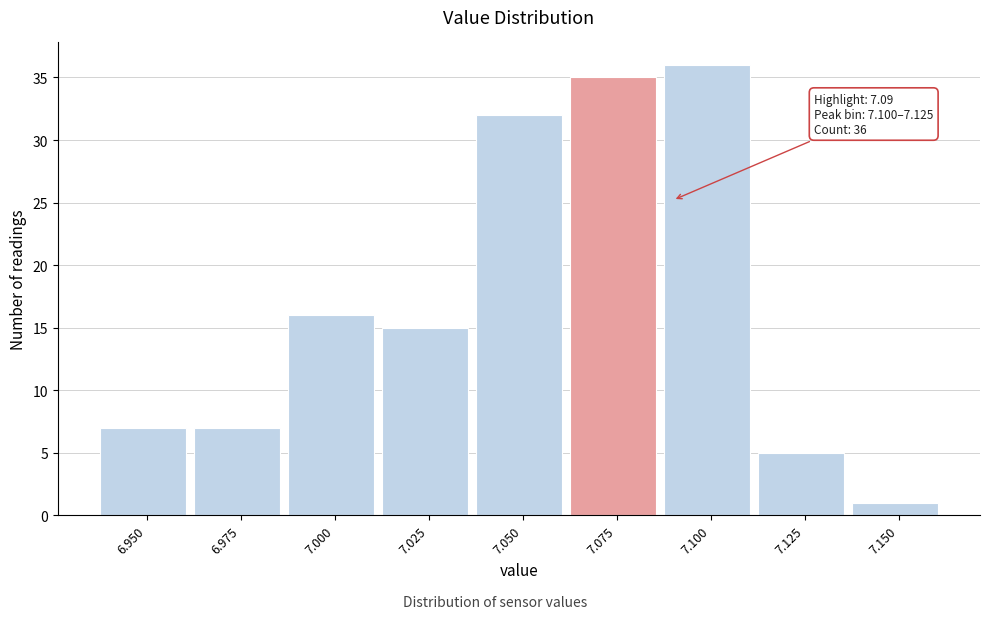

Reading right to left, list all the values displayed in this chart.

1	5	36	35	32	15	16	7	7